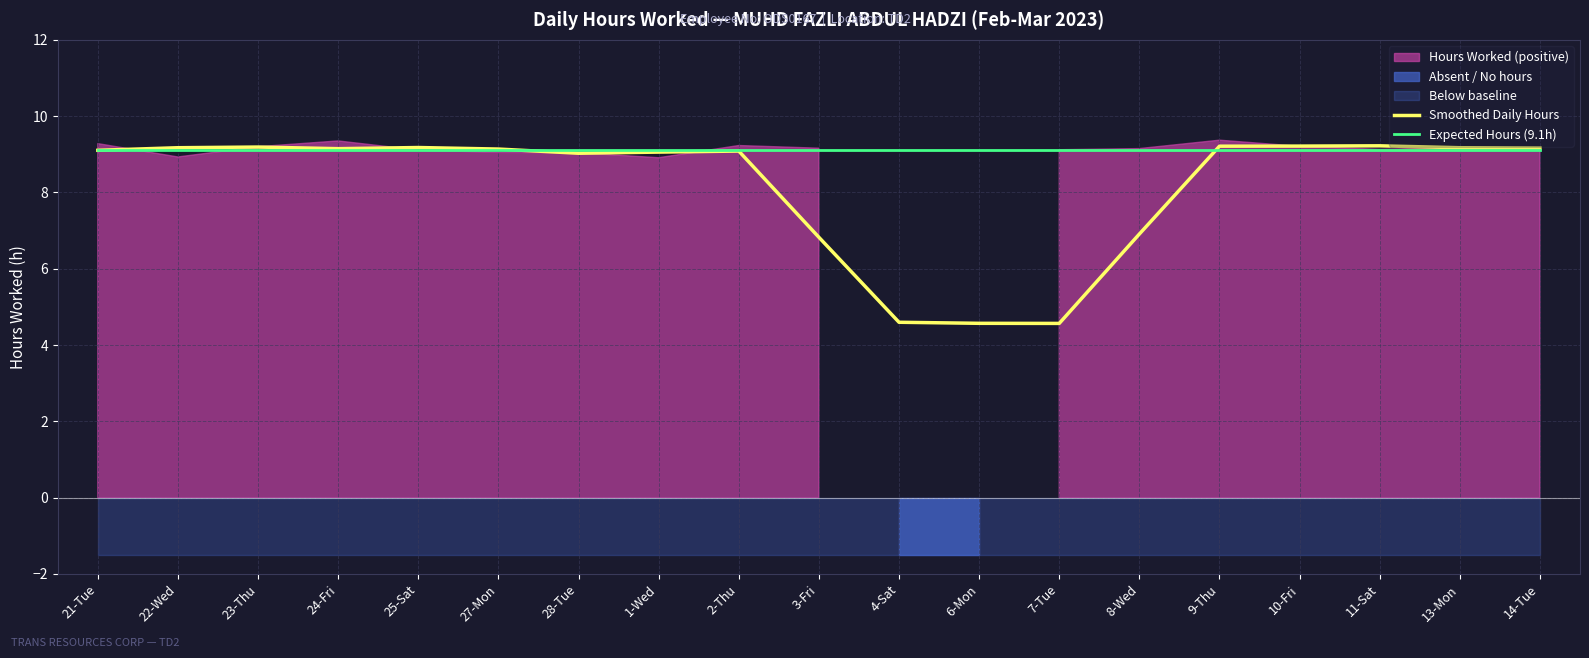

At 14-Tue, list the series in order from largest to smallest.

Smoothed Daily Hours, Expected Hours (9.1h)